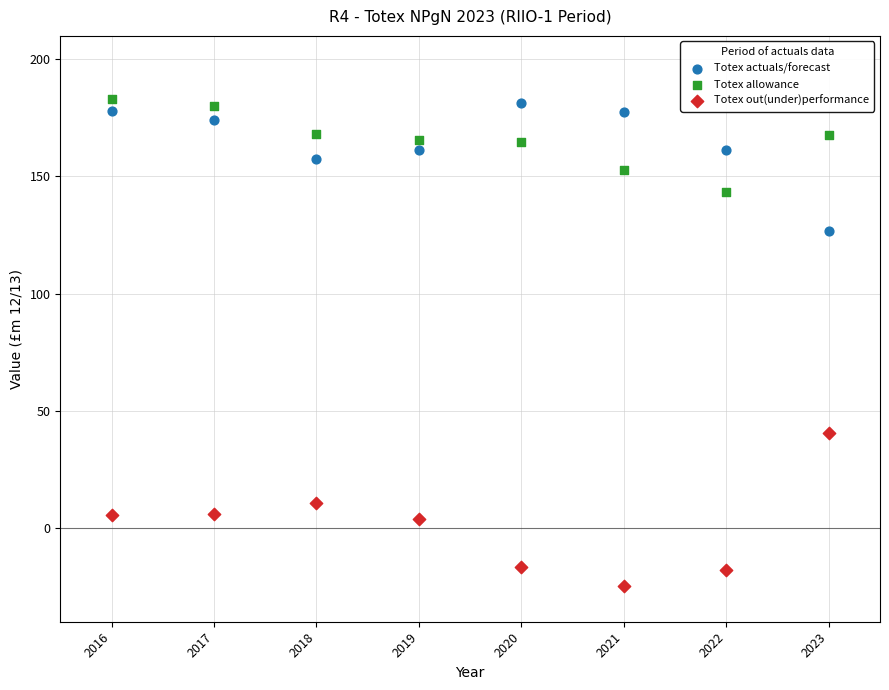

Across all series, what Y value is closest to 79?

40.7